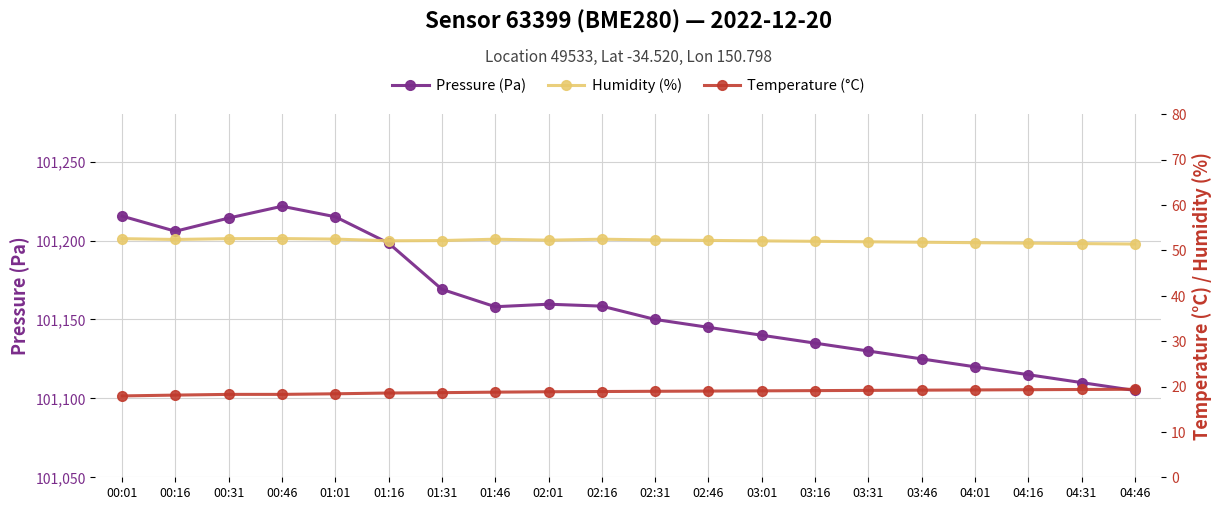

In Pressure (Pa), how many points are lower than both neighbors (excluding endpoints)?

2